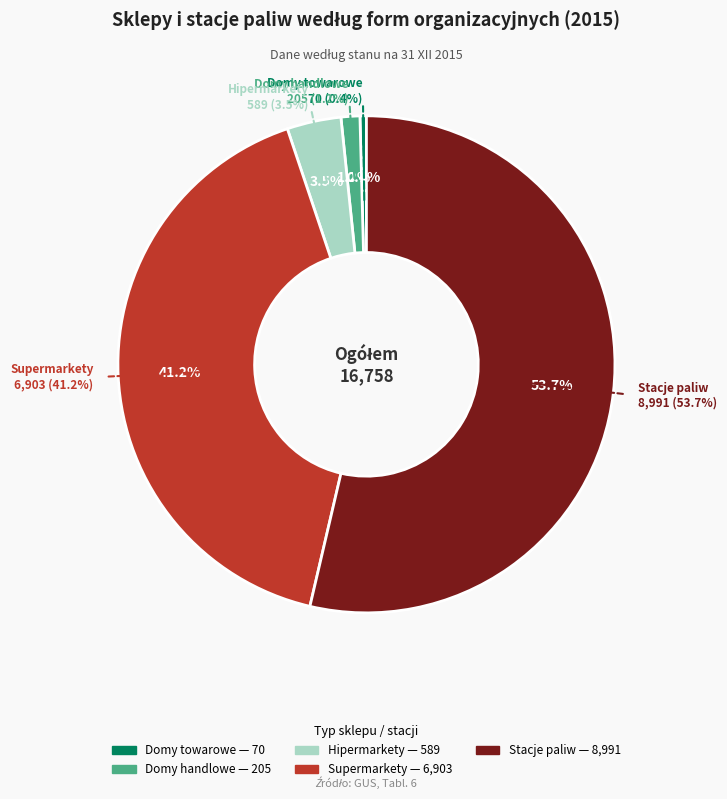

To the nearest percent, what is the average slice percentage?

20%